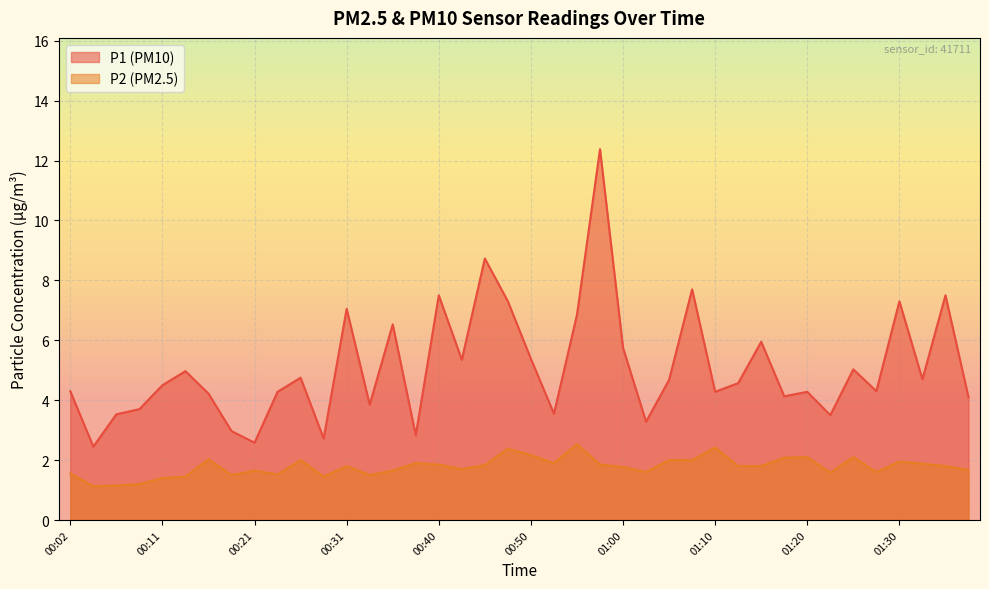

Rank the categories by P2 value from highest to lowest.

00:55, 01:10, 00:48, 00:50, 01:20, 01:25, 01:17, 00:16, 00:26, 01:05, 01:07, 01:30, 00:38, 00:53, 01:32, 00:40, 00:57, 00:45, 00:31, 01:12, 01:15, 01:35, 01:00, 00:43, 01:37, 00:21, 00:36, 01:02, 01:27, 01:22, 00:02, 00:23, 00:19, 00:33, 00:14, 00:28, 00:11, 00:09, 00:06, 00:04